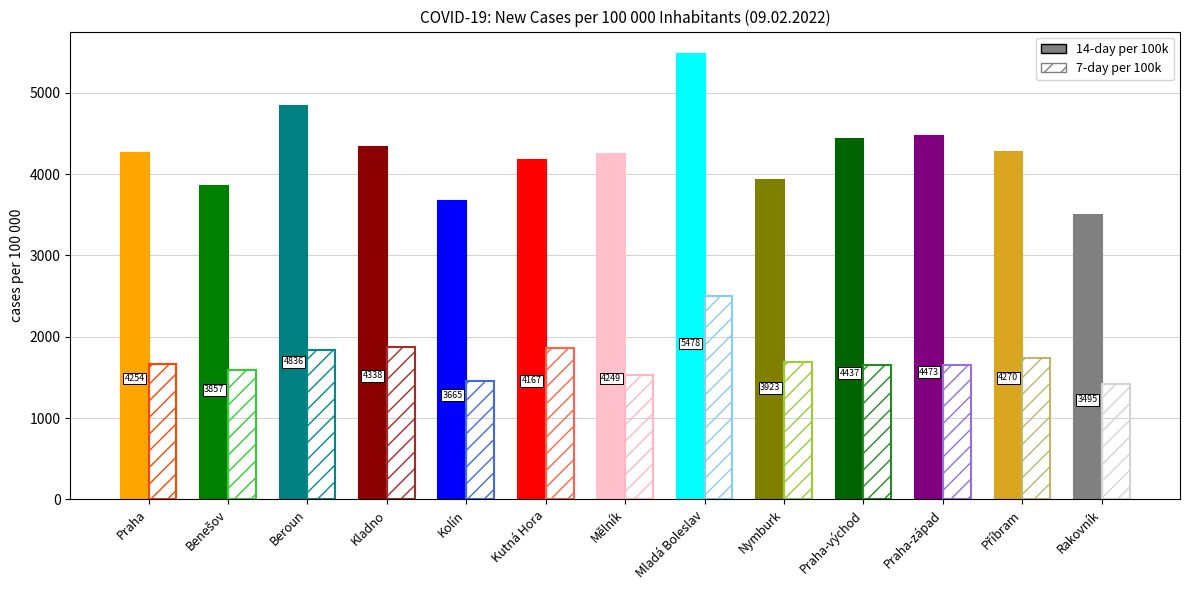

The value of 7-day per 100k at Kolín is 2158.0. True or false?

False